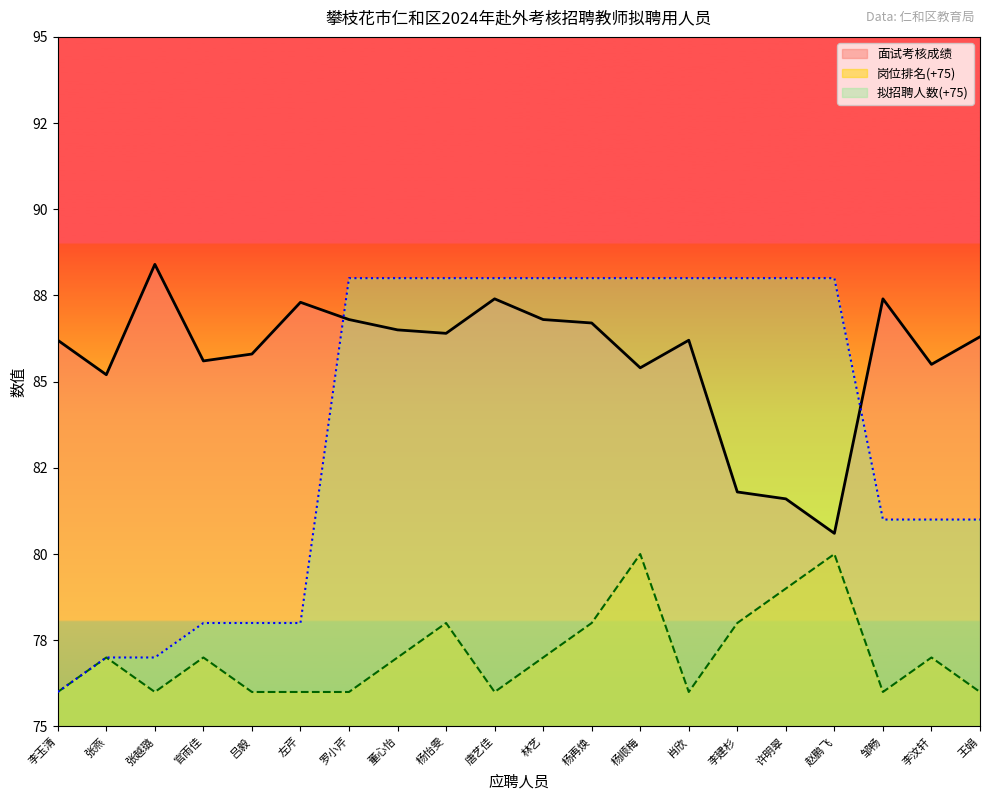

What is the total value across all series at 王娟?

243.3